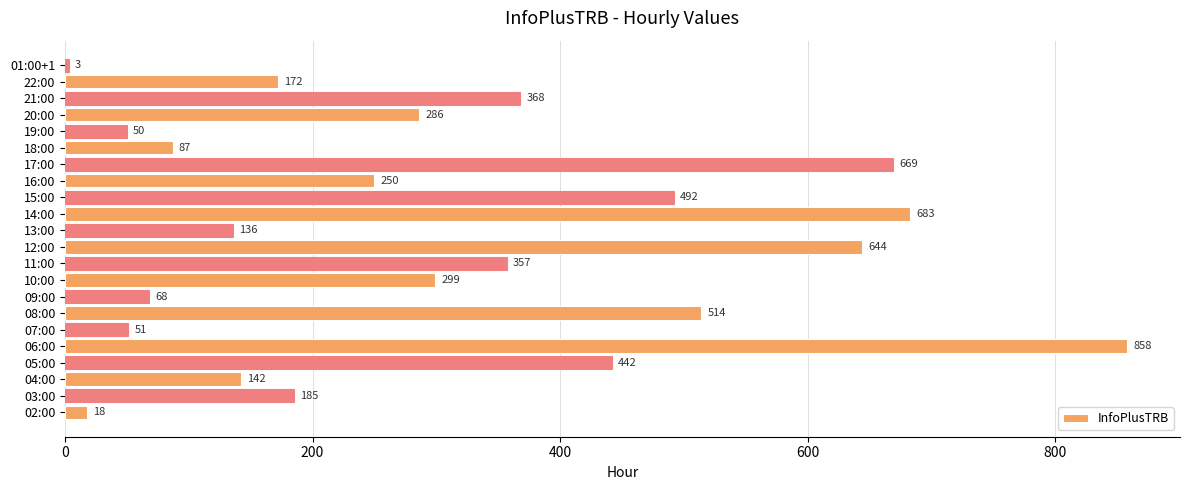

List the labels in order of value, smallest first.

01:00+1, 02:00, 19:00, 07:00, 09:00, 18:00, 13:00, 04:00, 22:00, 03:00, 16:00, 20:00, 10:00, 11:00, 21:00, 05:00, 15:00, 08:00, 12:00, 17:00, 14:00, 06:00